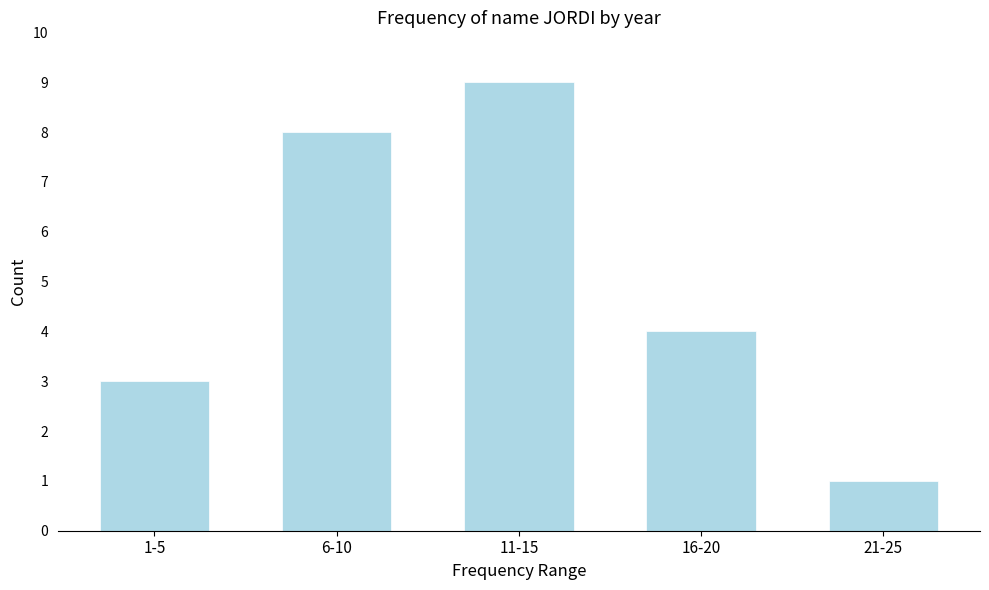

Reading left to right, what are all the values shown in this chart?

1-5=3	6-10=8	11-15=9	16-20=4	21-25=1